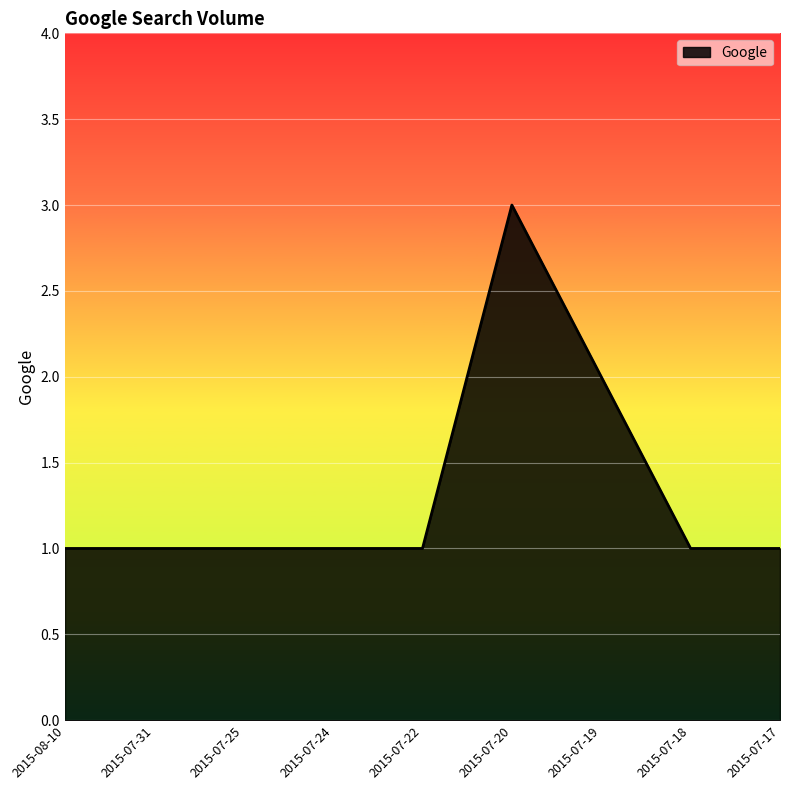

The value at 2015-07-20 is 3. True or false?

True